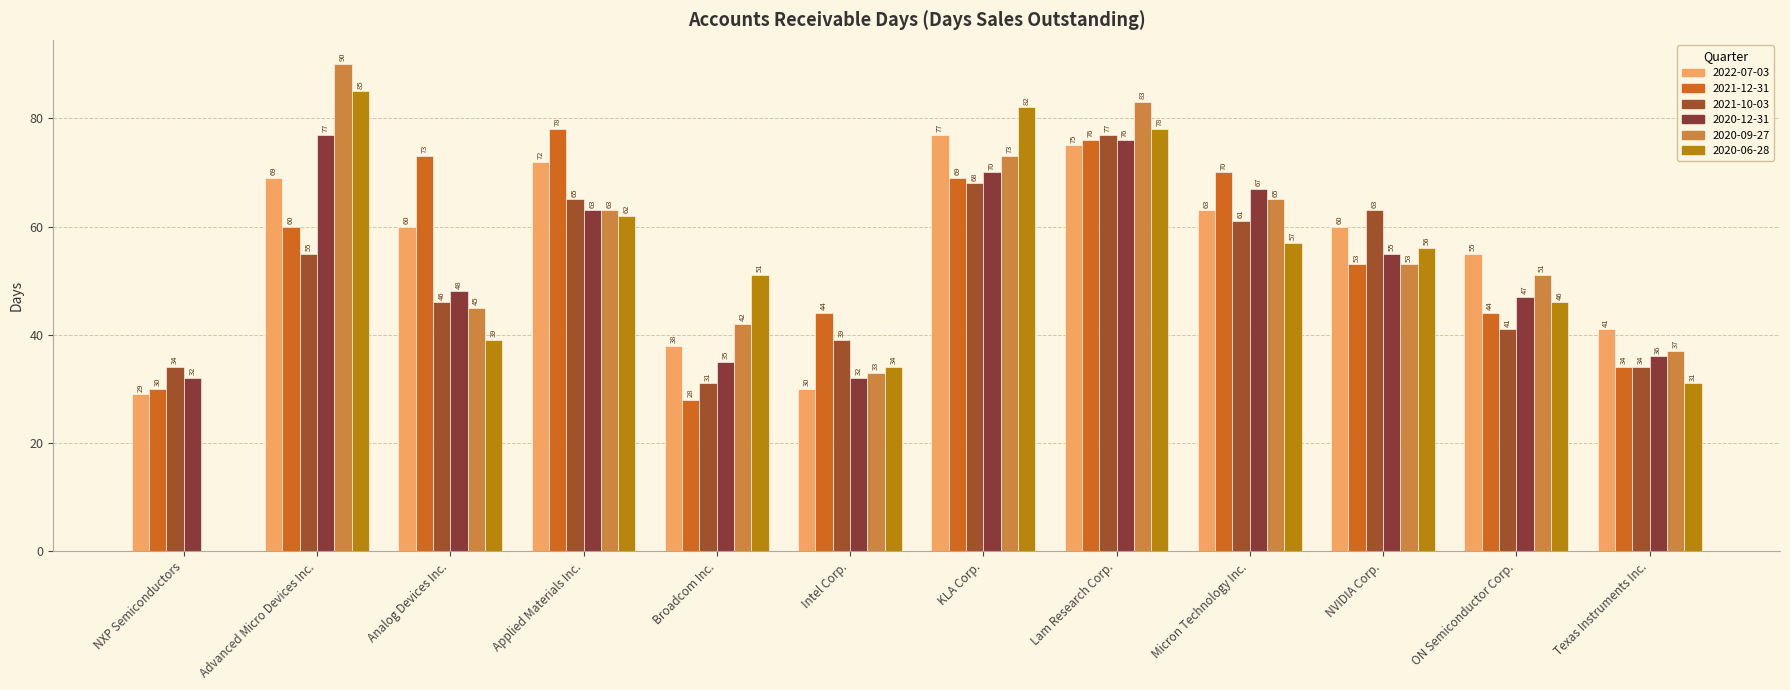

True or false: 2021-12-31 has a value of 51 at Texas Instruments Inc..

False